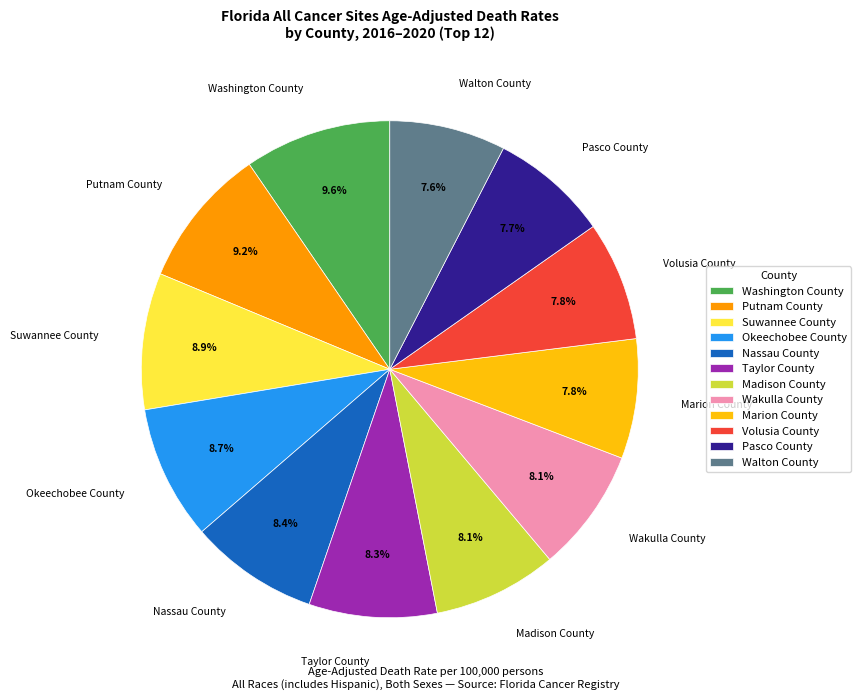

Approximately how many times larger is the value at Taylor County compared to Suwannee County?

0.9